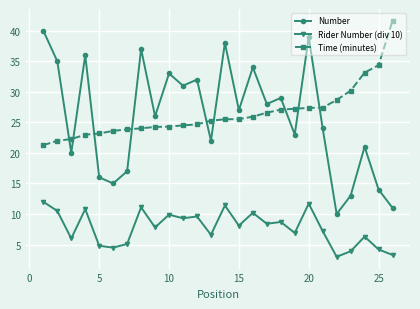

What is the value of the Rider Number (div 10) point at the 26th from the left?

3.3